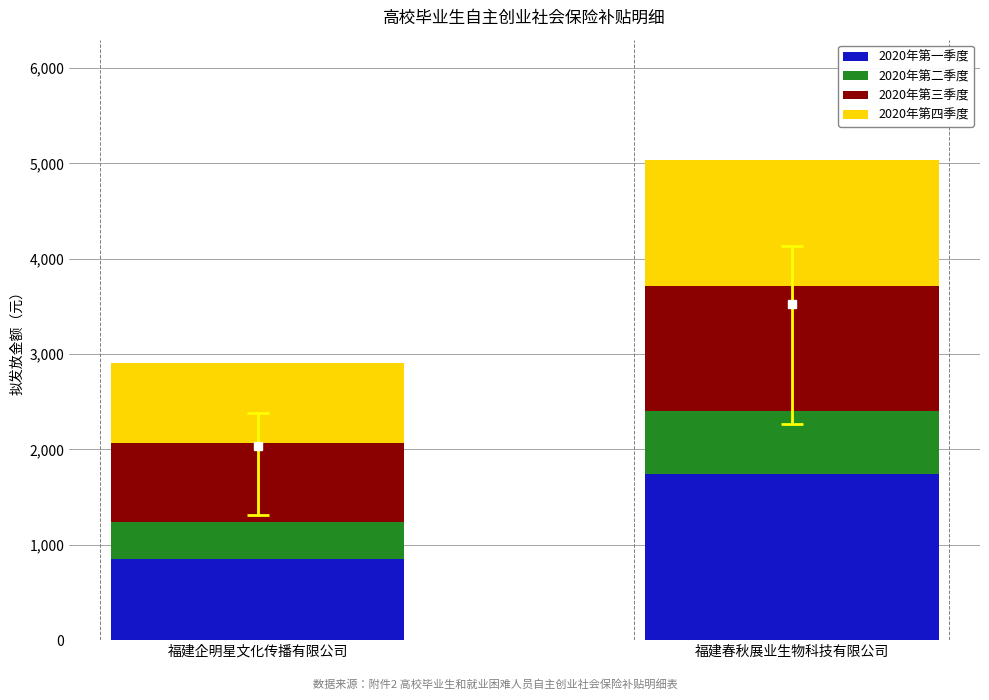

List the labels in order of 2020年第一季度 value, smallest first.

福建企明星文化传播有限公司, 福建春秋展业生物科技有限公司